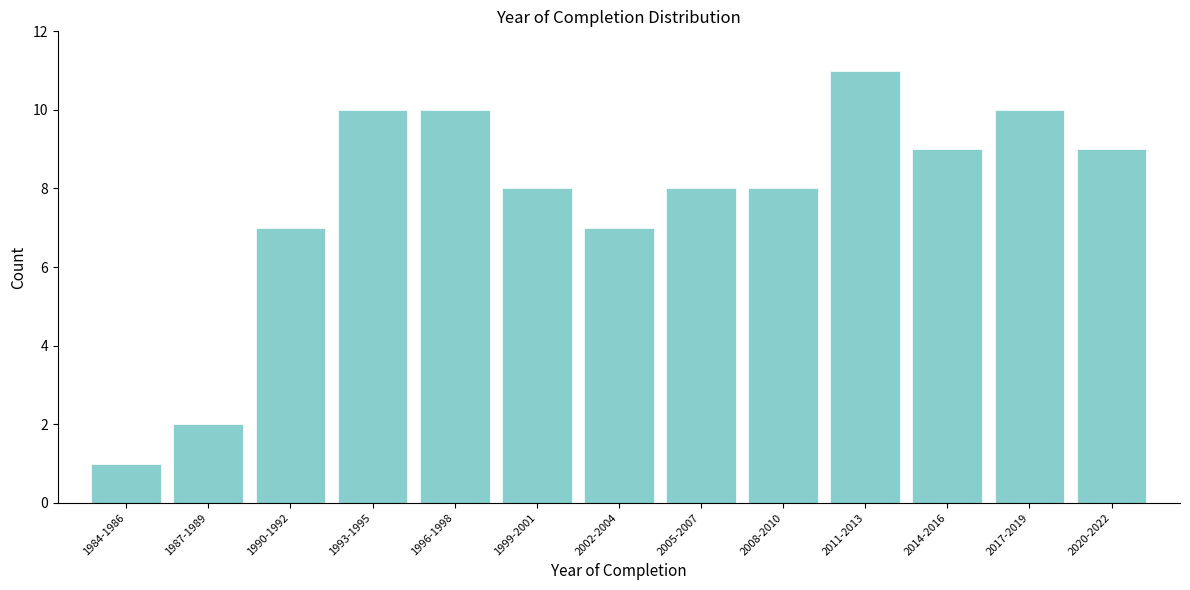

Reading right to left, extract all data points from this chart.

2020-2022=9	2017-2019=10	2014-2016=9	2011-2013=11	2008-2010=8	2005-2007=8	2002-2004=7	1999-2001=8	1996-1998=10	1993-1995=10	1990-1992=7	1987-1989=2	1984-1986=1